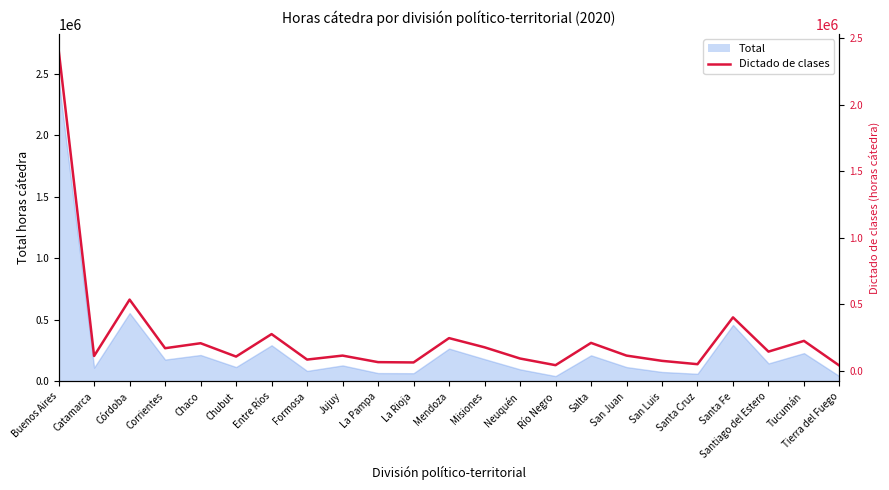

True or false: the data shows 111256 at La Rioja.

False